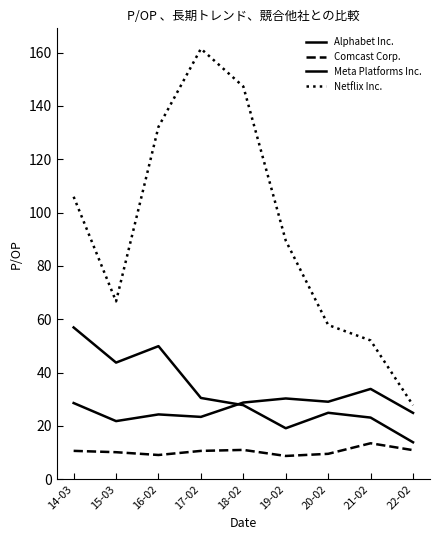

Between 22-02 and 20-02, which is larger?

20-02